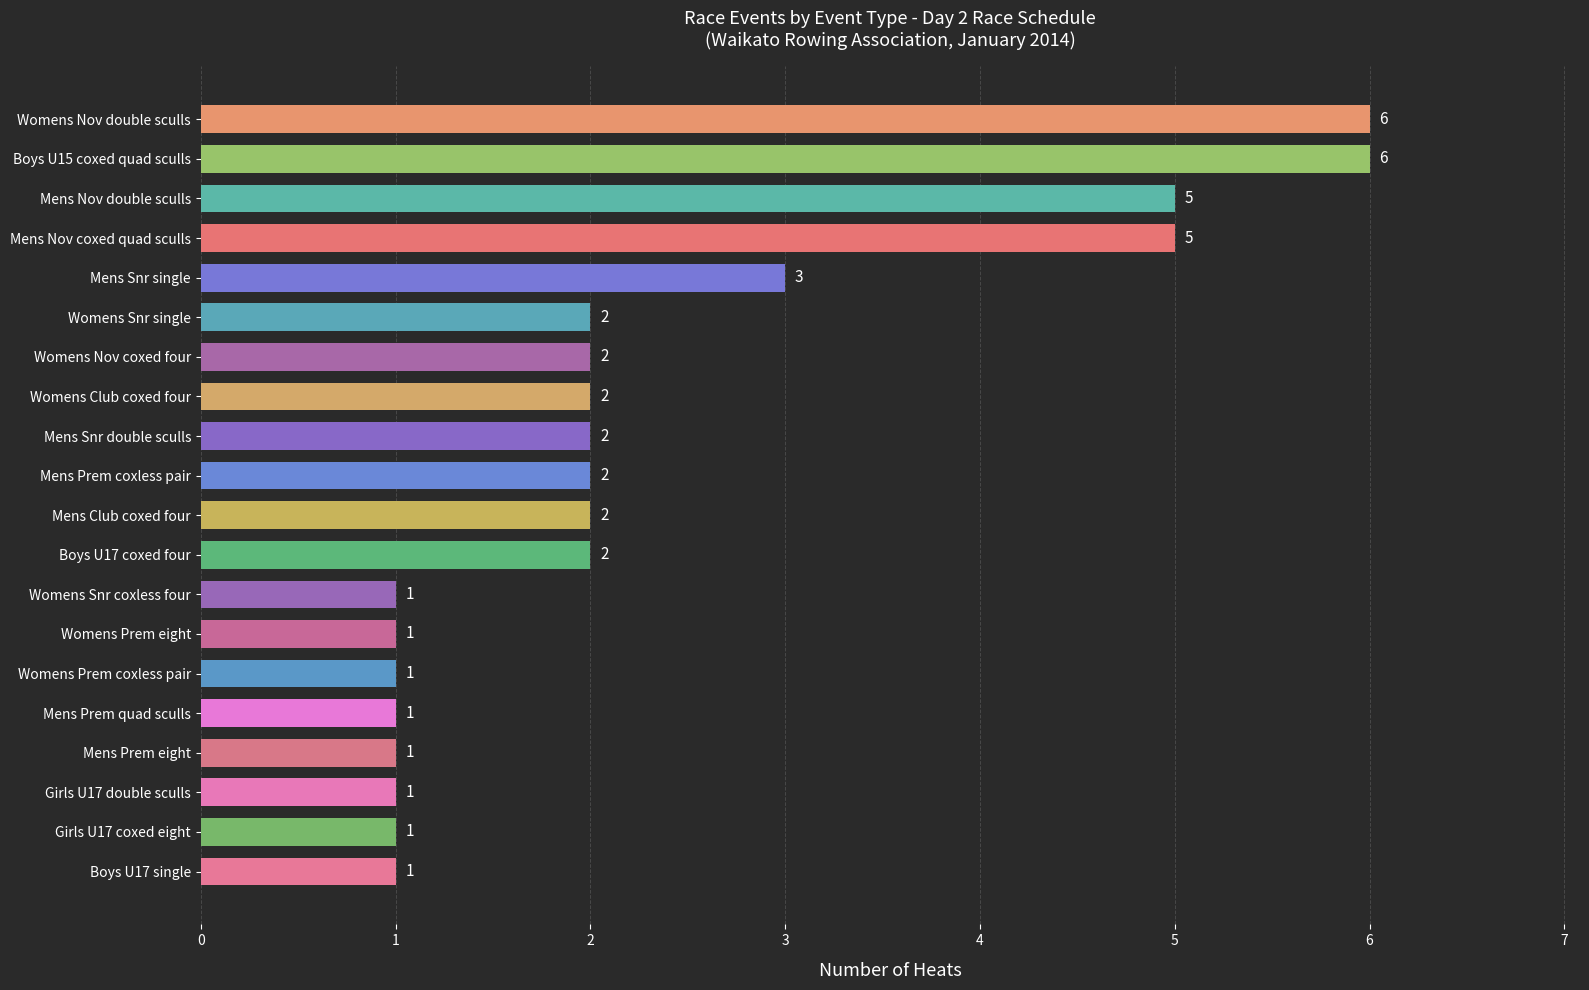

What is the sum of the values at Womens Prem coxless pair and Mens Nov double sculls?

6